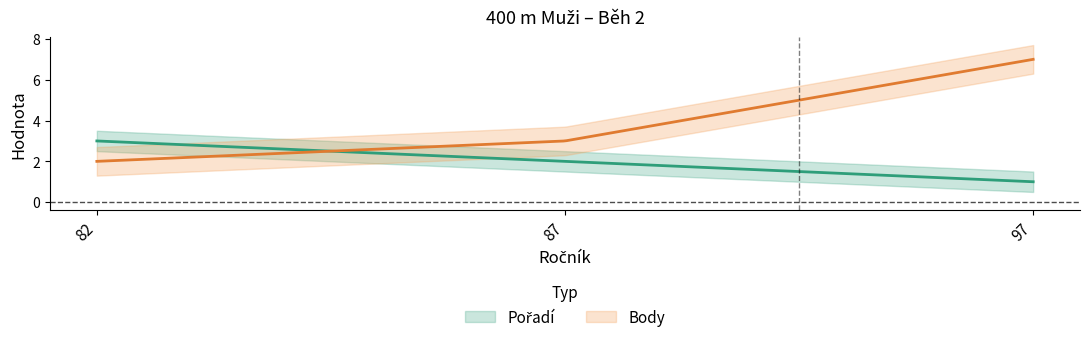

Is the value of Pořadí at 87 greater than the value of Body at 82?

No